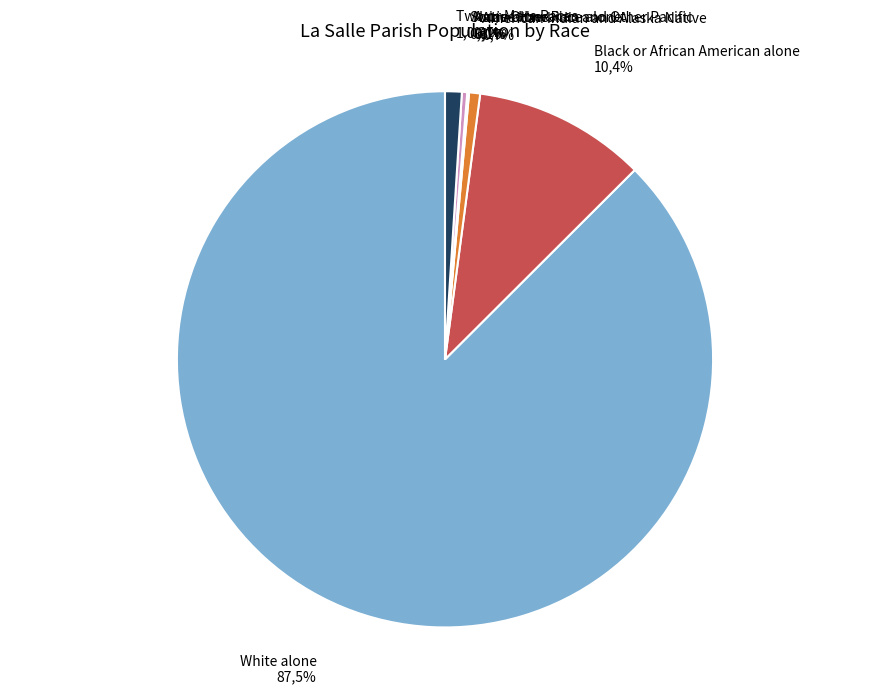

Is there any slice that represents more than half of the pie?

Yes